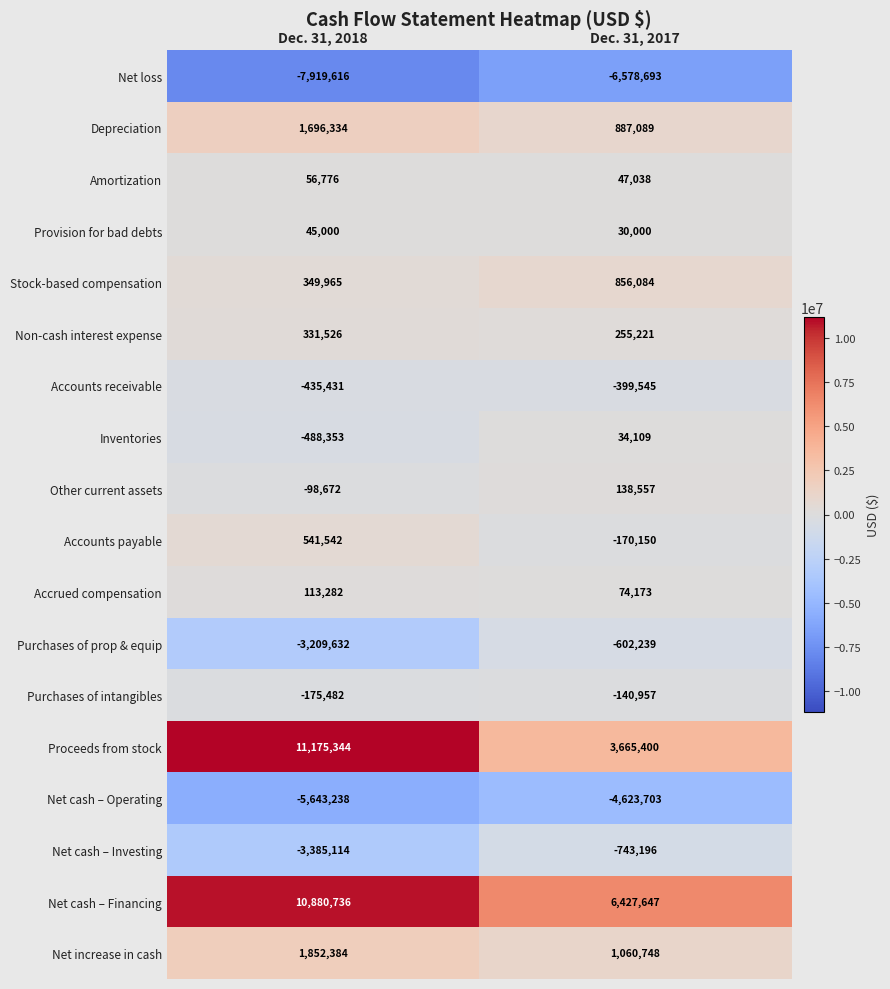

At which label is Depreciation closest to 1291711?

Dec. 31, 2017